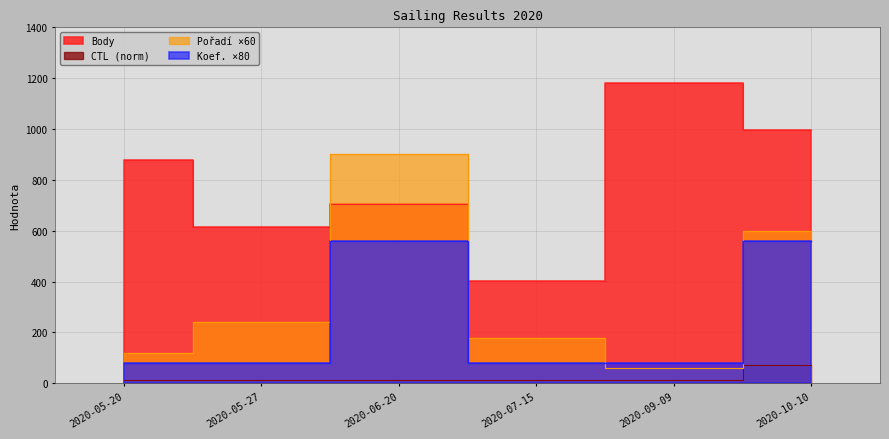

What position from the right is 2020-10-10?

1